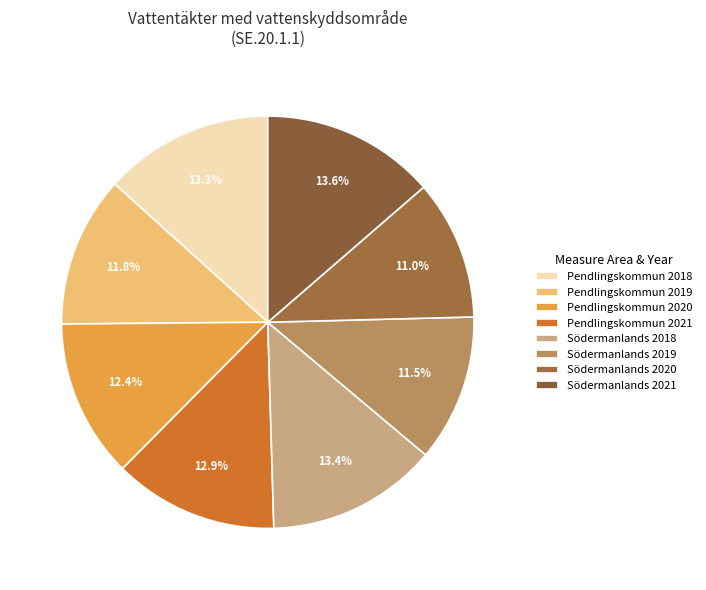

Which slice is the smallest?

Södermanlands 2020